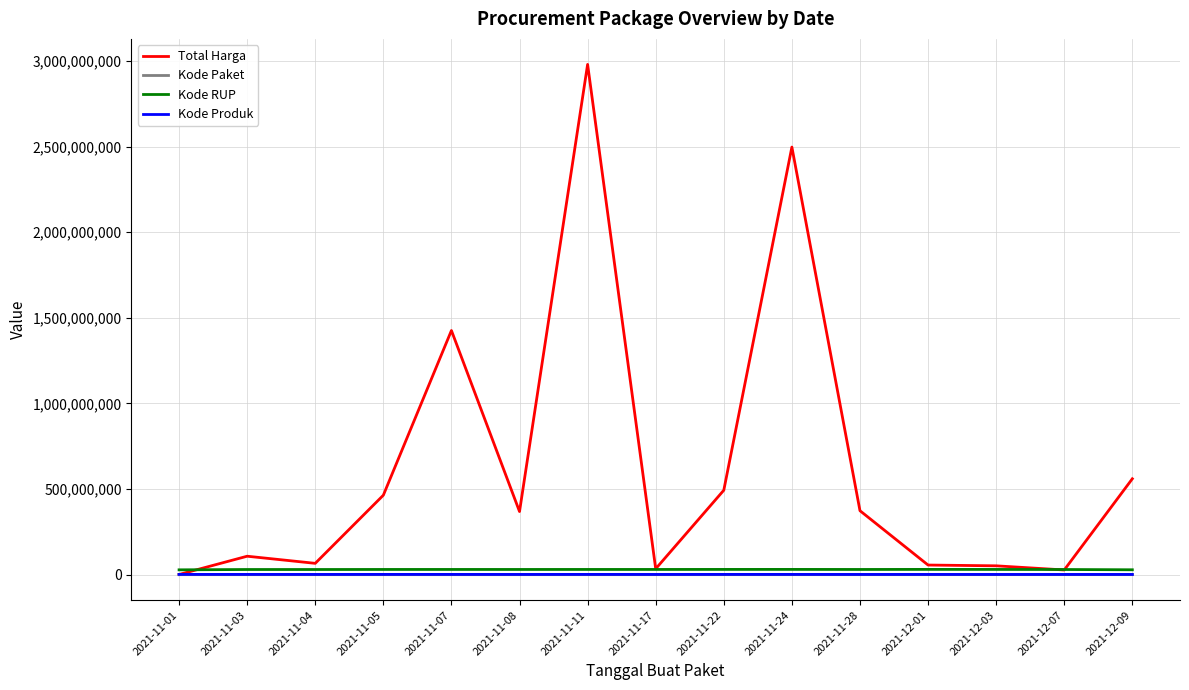

Which label corresponds to the largest value in the chart?

2021-11-11